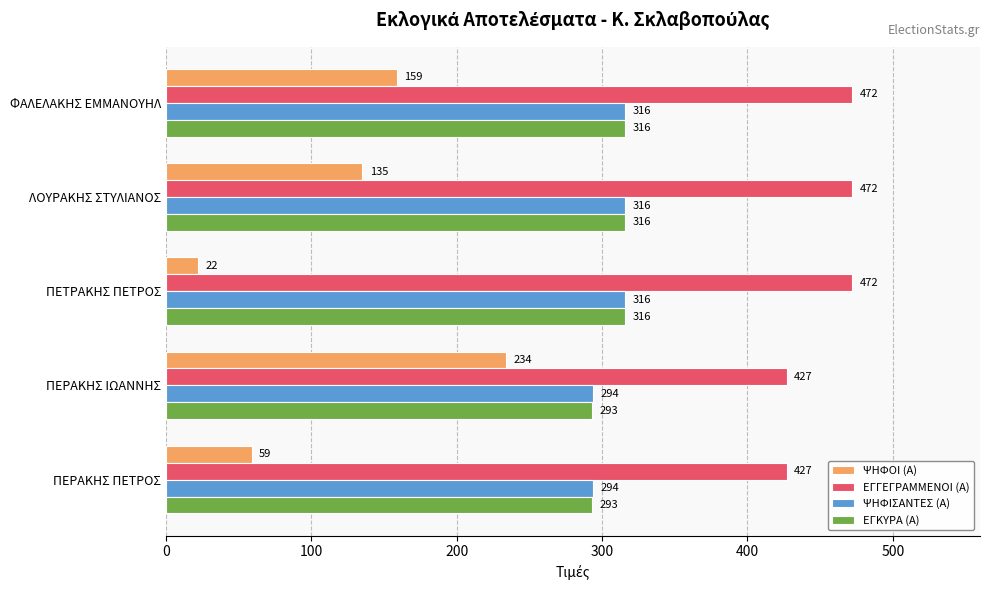

What is the sum of the ΕΓΚΥΡΑ (Α) values at ΛΟΥΡΑΚΗΣ ΣΤΥΛΙΑΝΟΣ and ΠΕΡΑΚΗΣ ΠΕΤΡΟΣ?

609